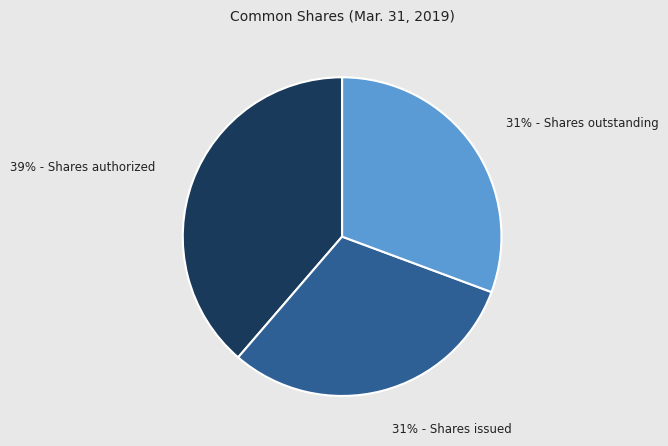

Is there any slice that represents more than half of the pie?

No